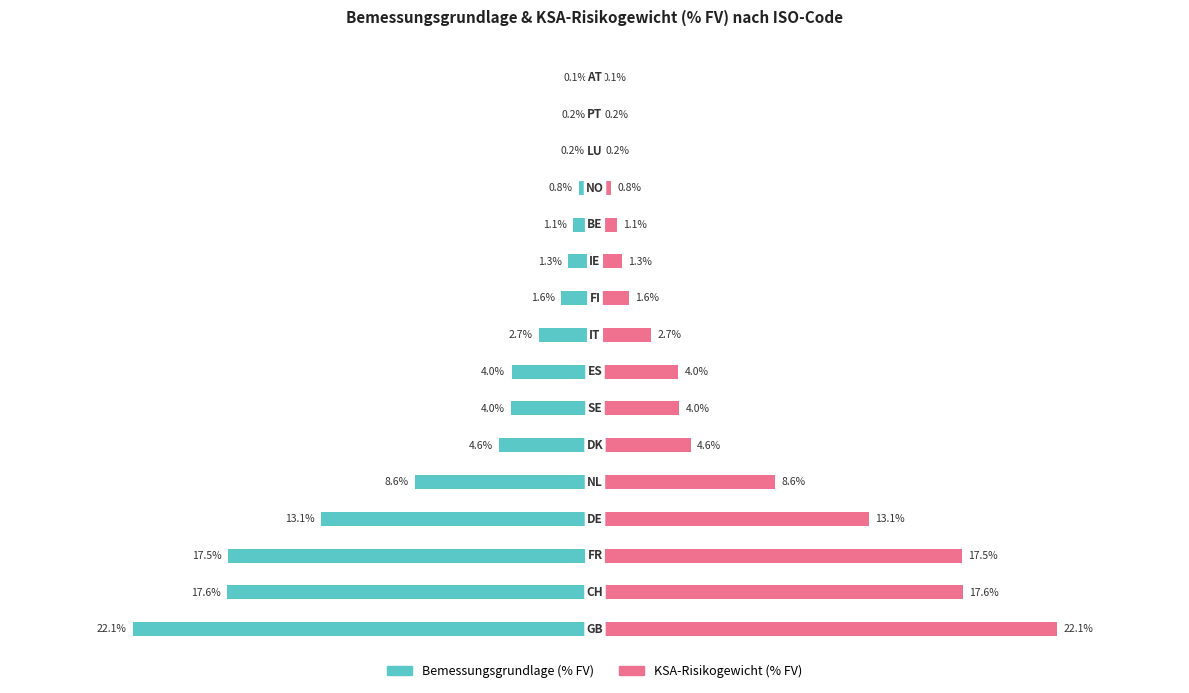

Which series has the widest spread of values?

Bemessungsgrundlage (% FV)